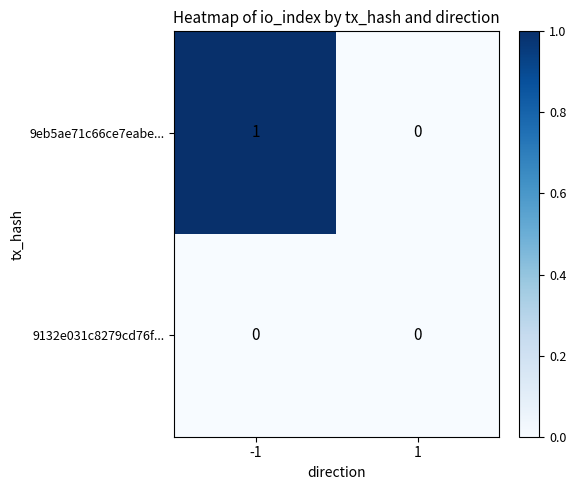

Is the value of 9132e031c8279cd76f... at 1 greater than the value of 9eb5ae71c66ce7eabe... at -1?

No